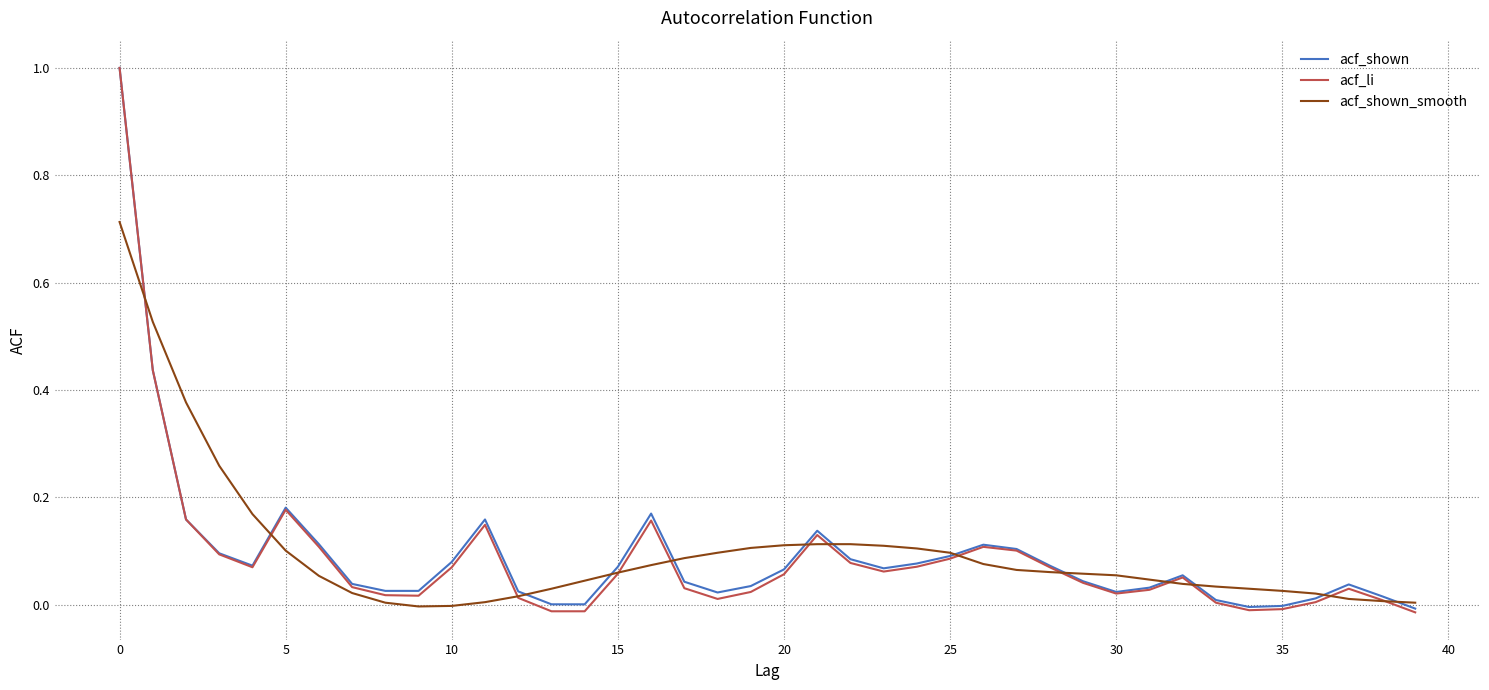

True or false: acf_shown and acf_shown_smooth intersect in this chart.

True